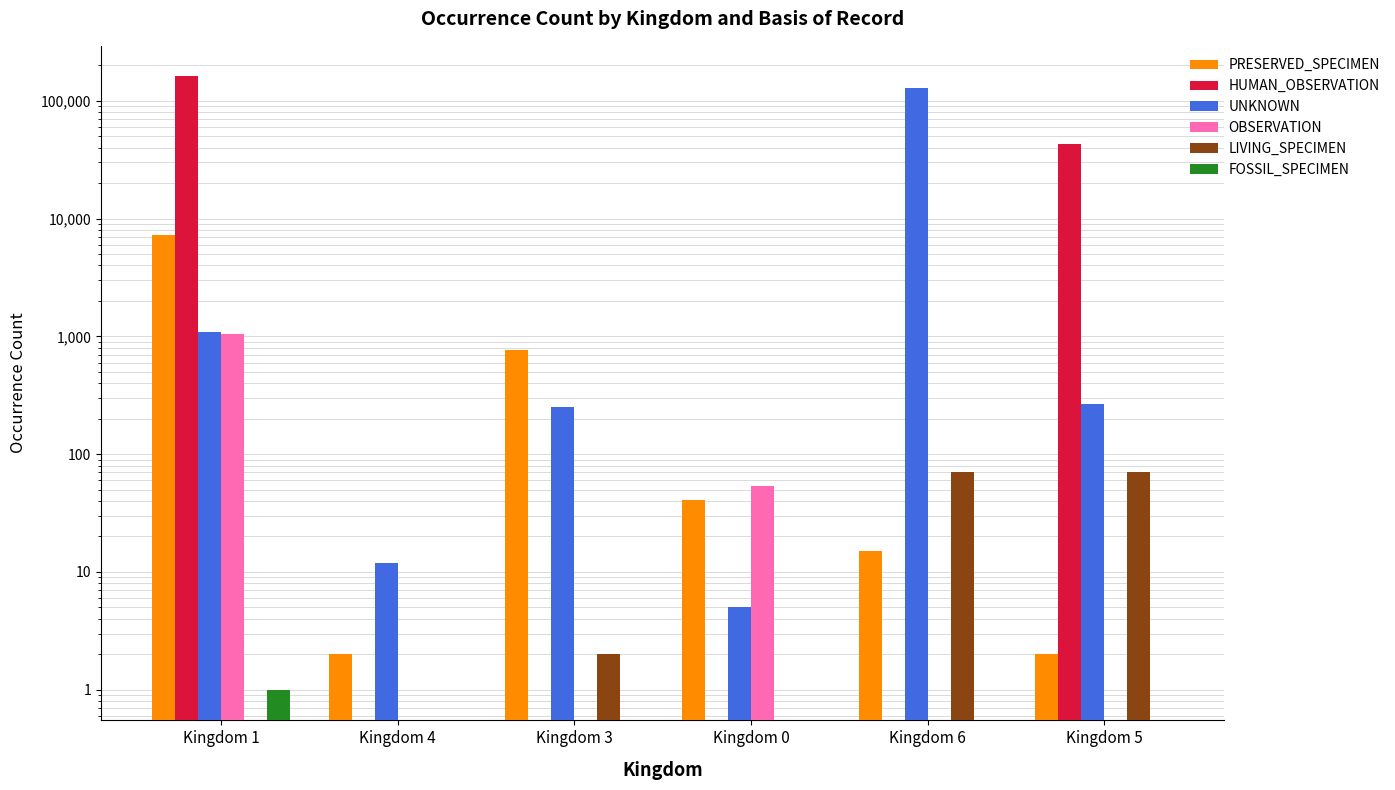

At how many categories does at least one series exceed 53229?

2